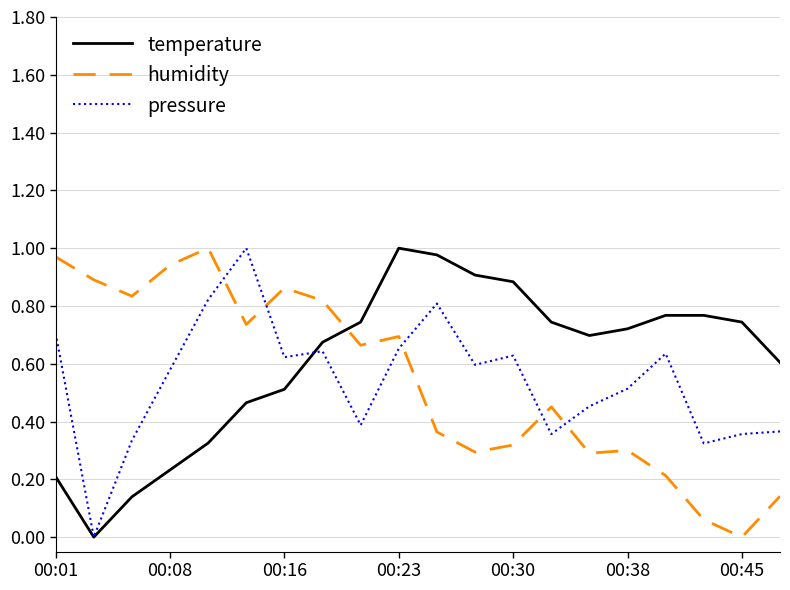

Which series has the largest total across all categories?

temperature